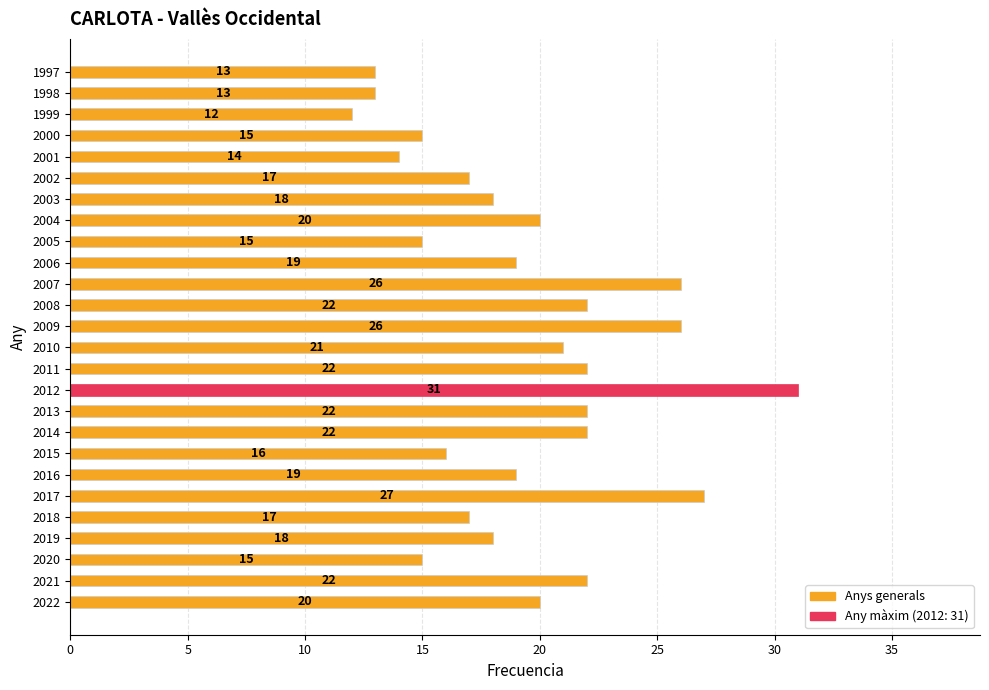

What is the ratio of the value at 2010 to the value at 2019?

1.2